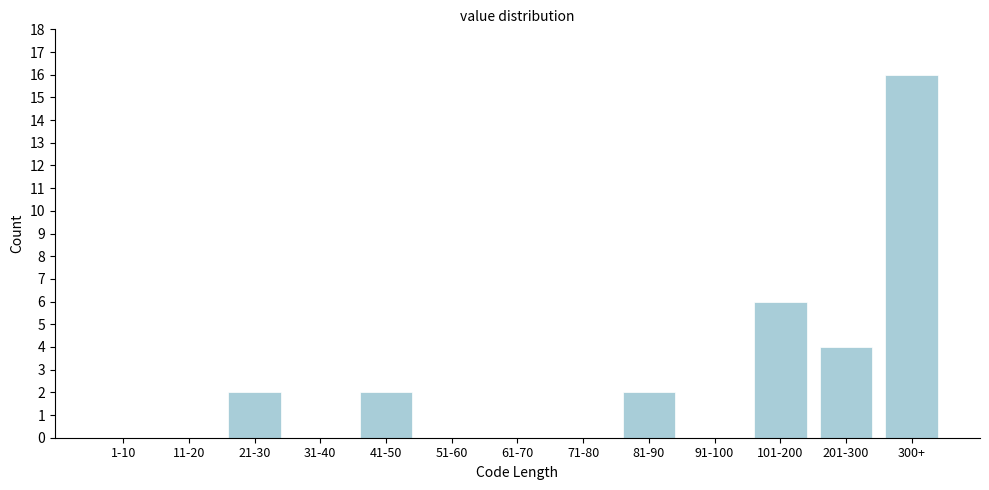

Reading left to right, transcribe all the data shown in this chart.

1-10=0	11-20=0	21-30=2	31-40=0	41-50=2	51-60=0	61-70=0	71-80=0	81-90=2	91-100=0	101-200=6	201-300=4	300+=16